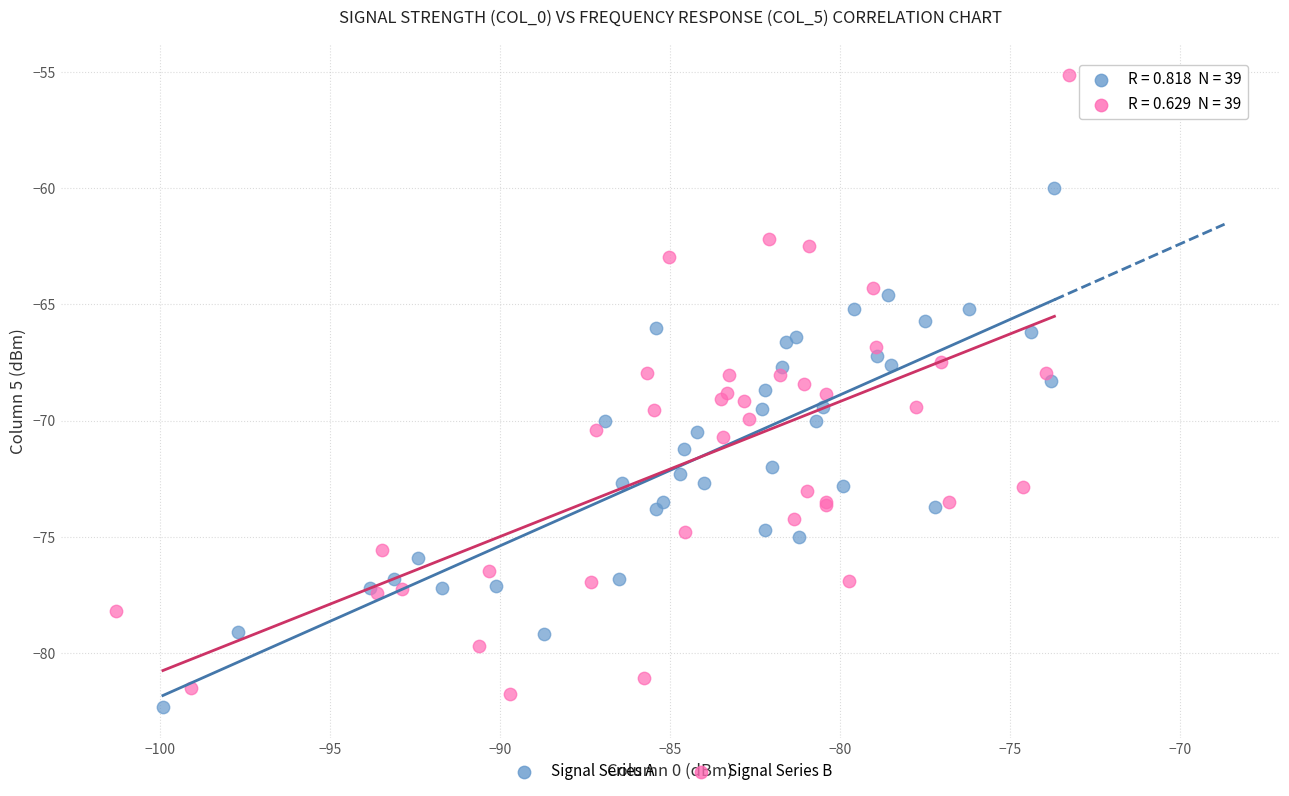

Which series has the largest Y range (max minus min)?

Signal Series B